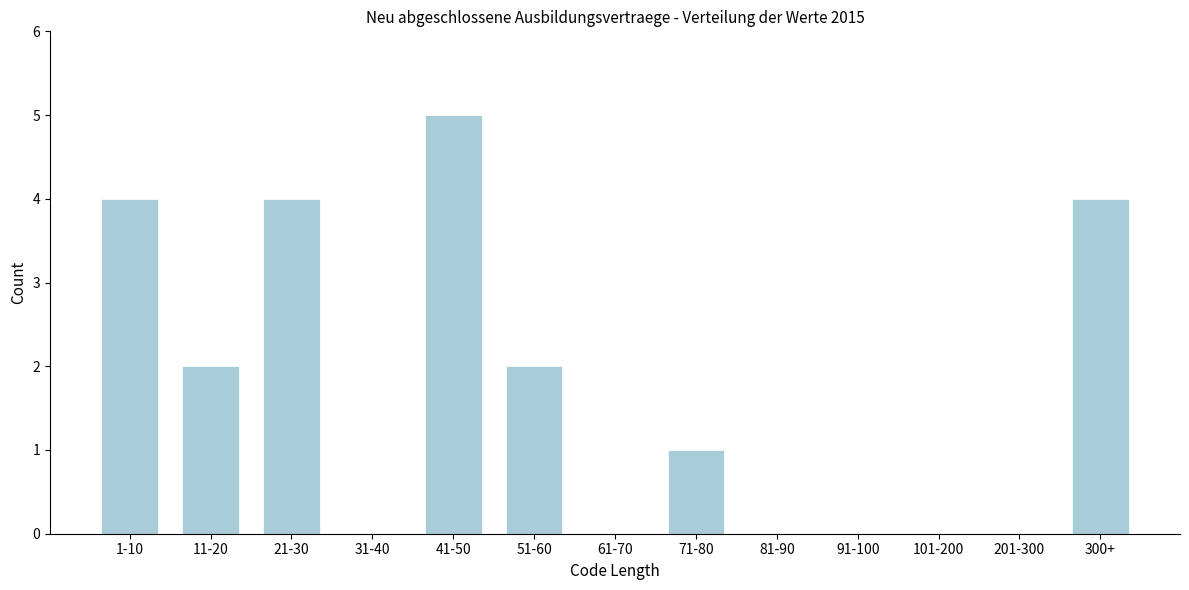

Reading right to left, extract all data points from this chart.

300+=4	201-300=0	101-200=0	91-100=0	81-90=0	71-80=1	61-70=0	51-60=2	41-50=5	31-40=0	21-30=4	11-20=2	1-10=4